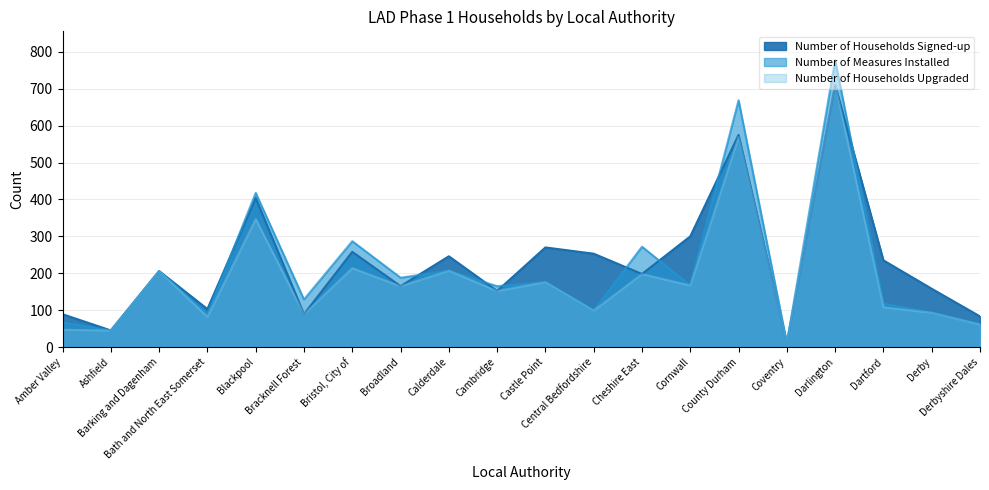

The value of Number of Households Upgraded at Cheshire East is 198. True or false?

True